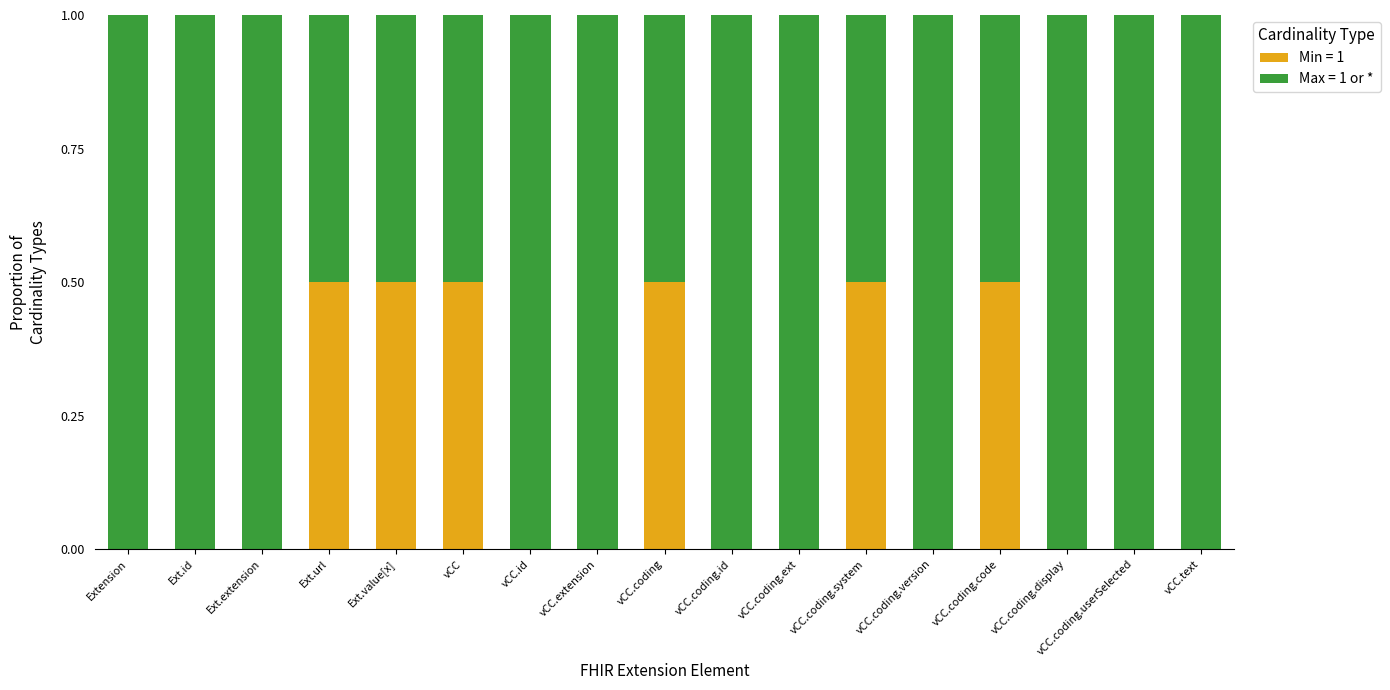

Are the bars grouped side by side (vs. stacked)?

No